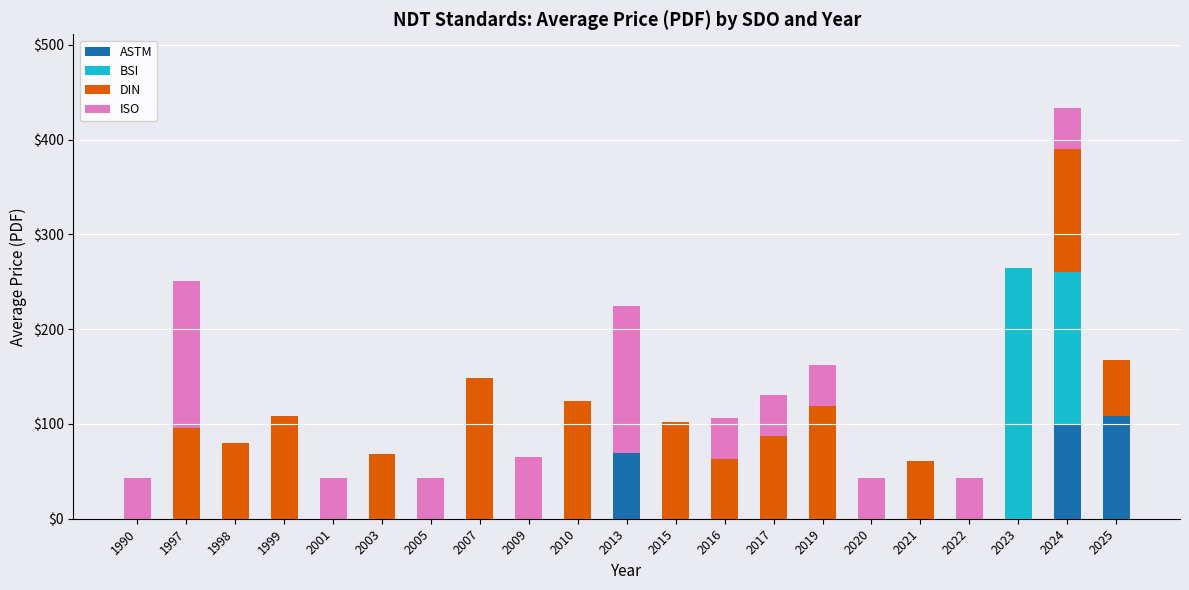

What is the total value across all series at 2024?

433.1